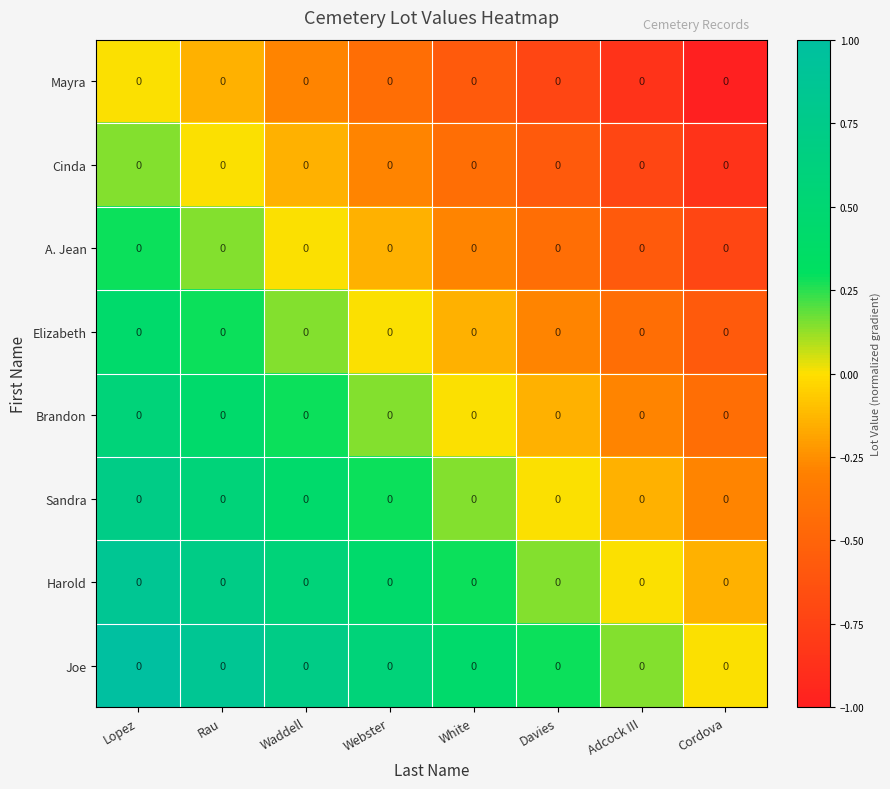

Which label corresponds to the smallest value in the chart?

Cordova